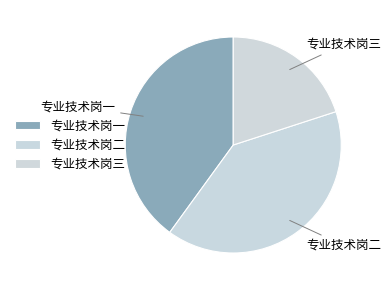

Does 专业技术岗一 represent more than half of the total?

No